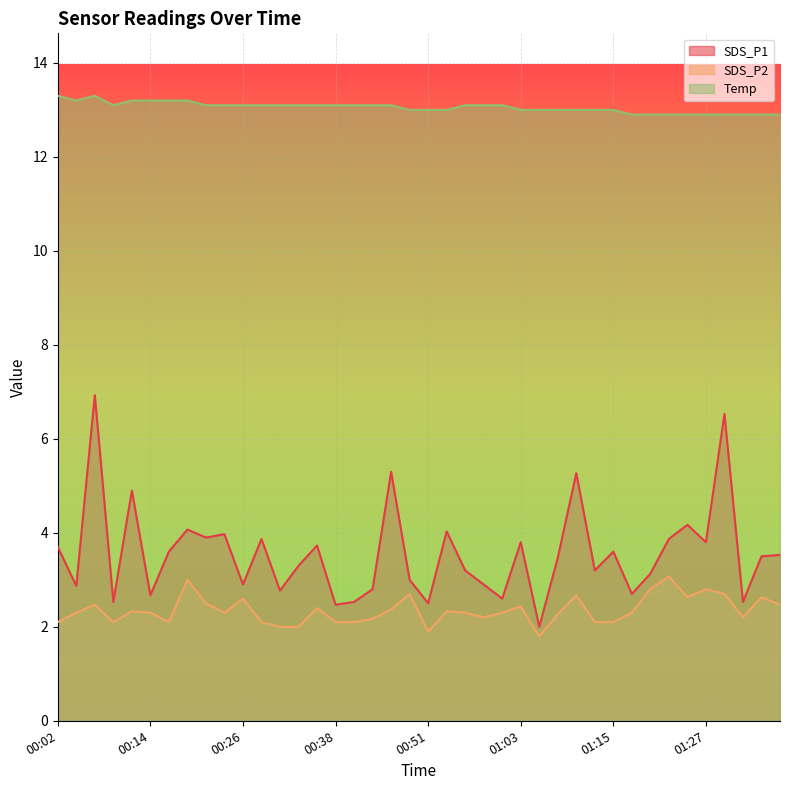

What is the label of the 39th point from the left?

01:35